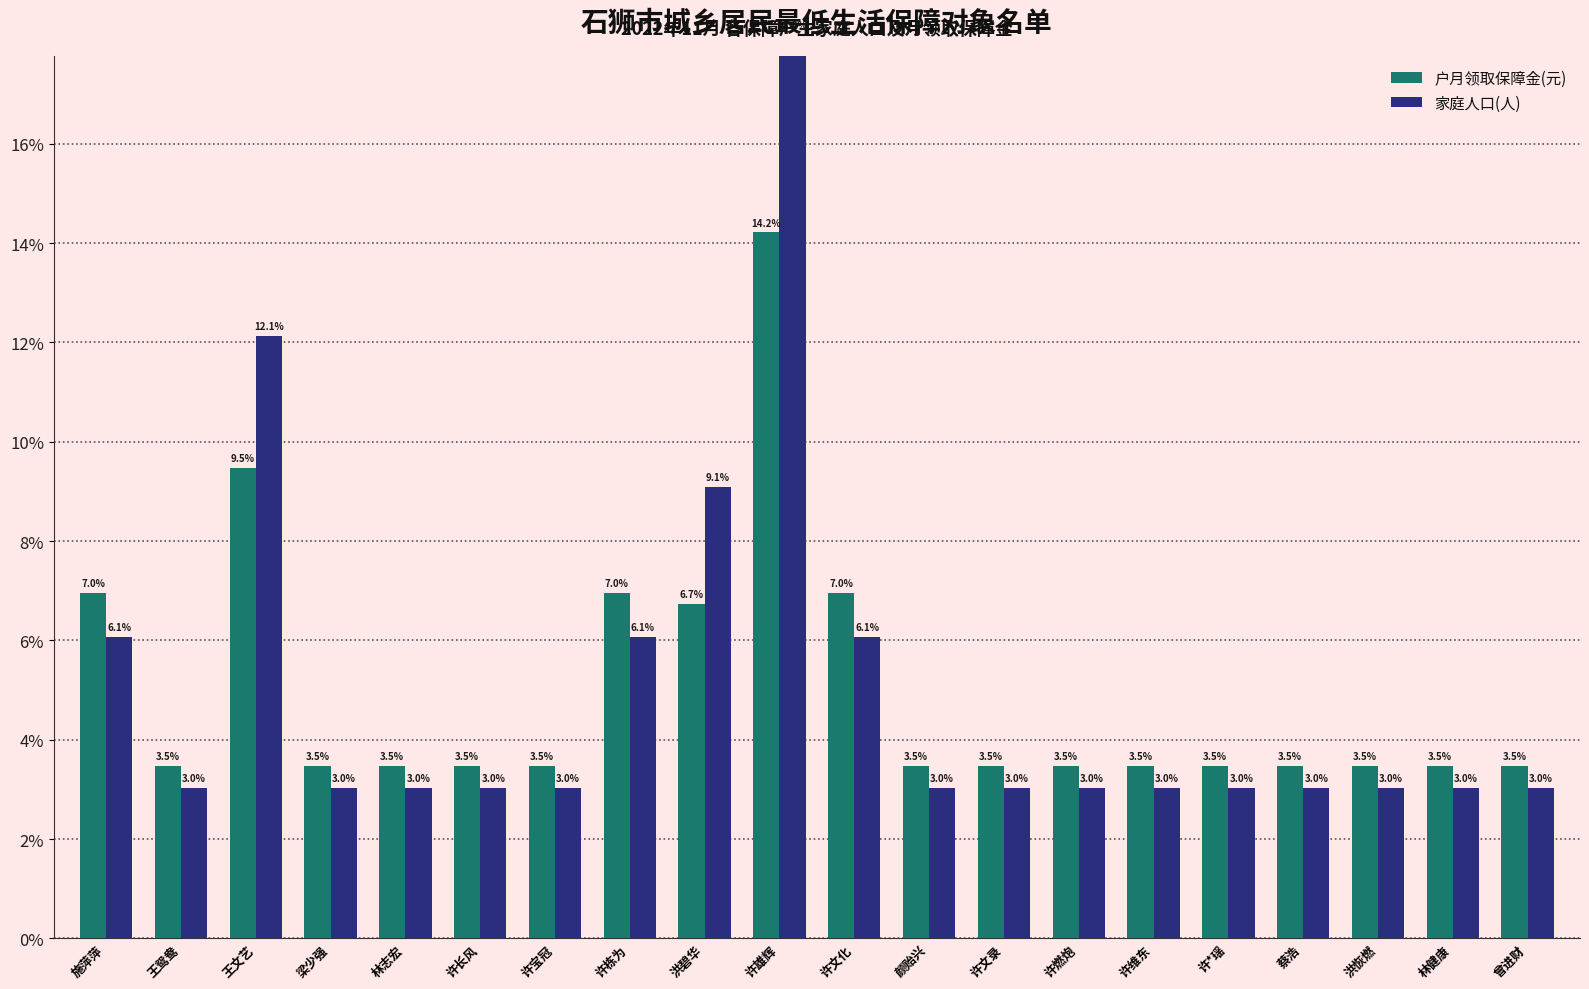

What position from the right is 洪碧华?

12